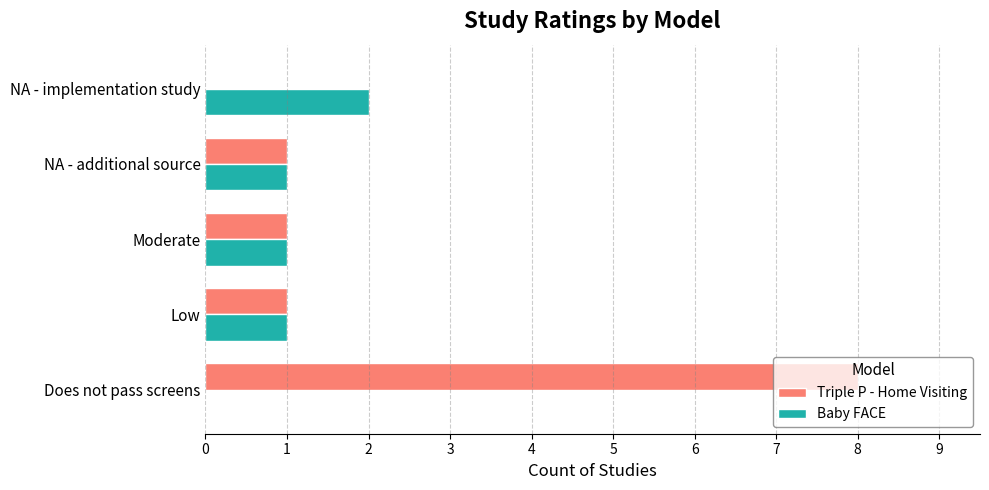

Count the Baby FACE values in the range 1 to 2.

4